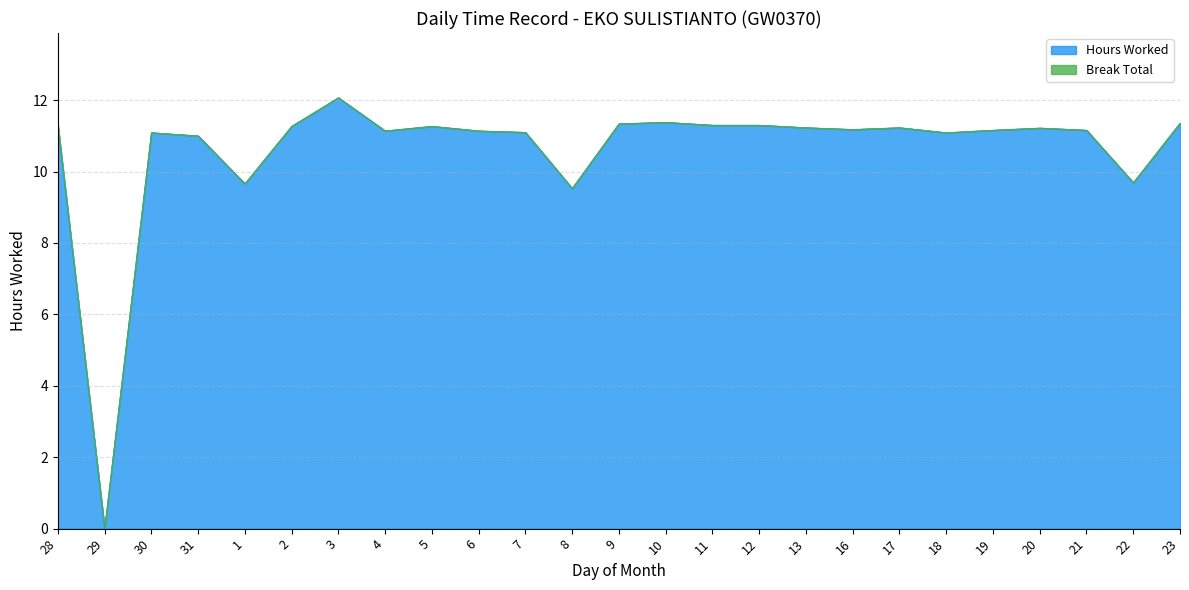

How many interior local valleys (lower than both neighbors) does the data have?

7